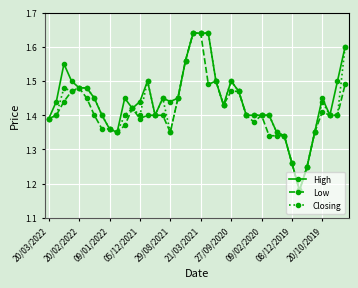

Count the Closing values in the range 1 to 2.

40